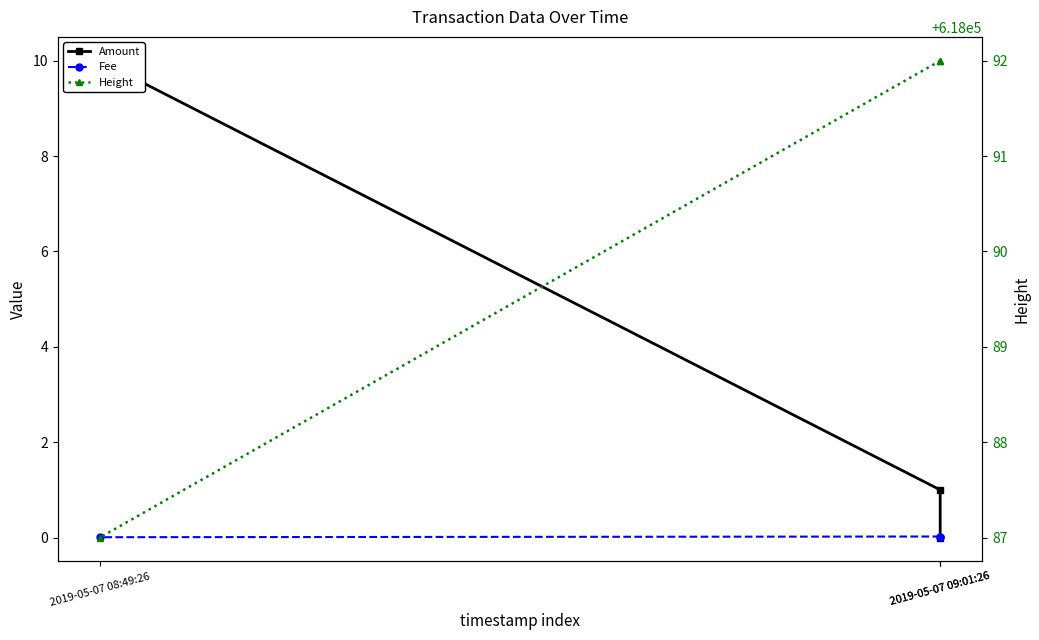

What is the difference between the Amount values at 2019-05-07 09:01:26 and 2019-05-07 09:01:26?

1.0